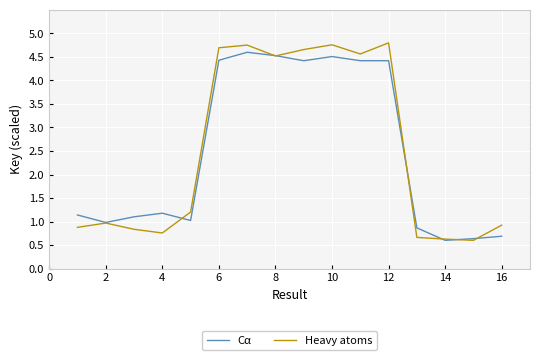

Which series has the largest range (max minus min)?

Heavy atoms